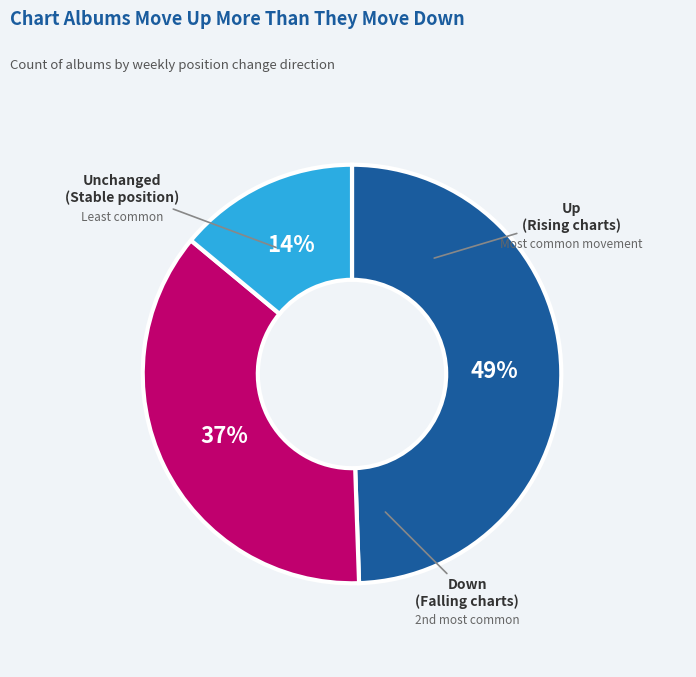

Does any single category account for the majority?

No